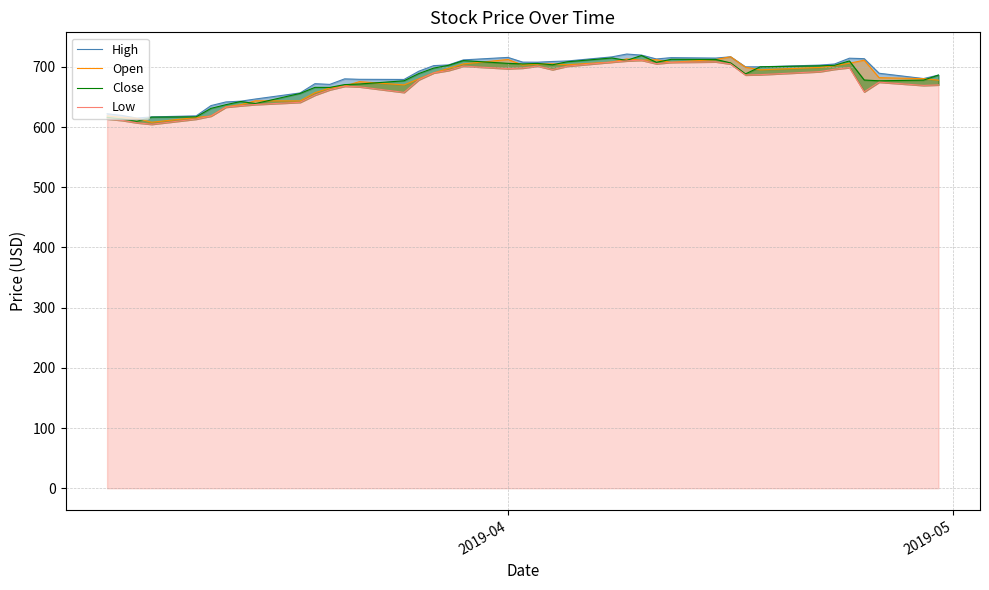

Which series has the largest range (max minus min)?

Close